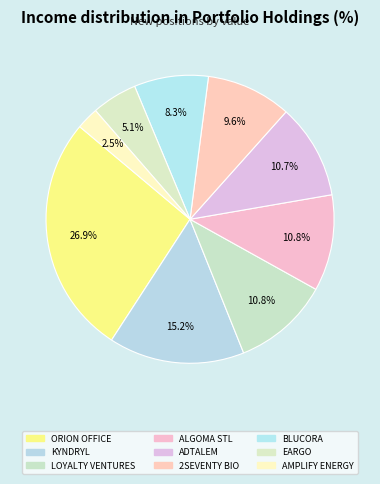

How many slices are in this pie chart?

9